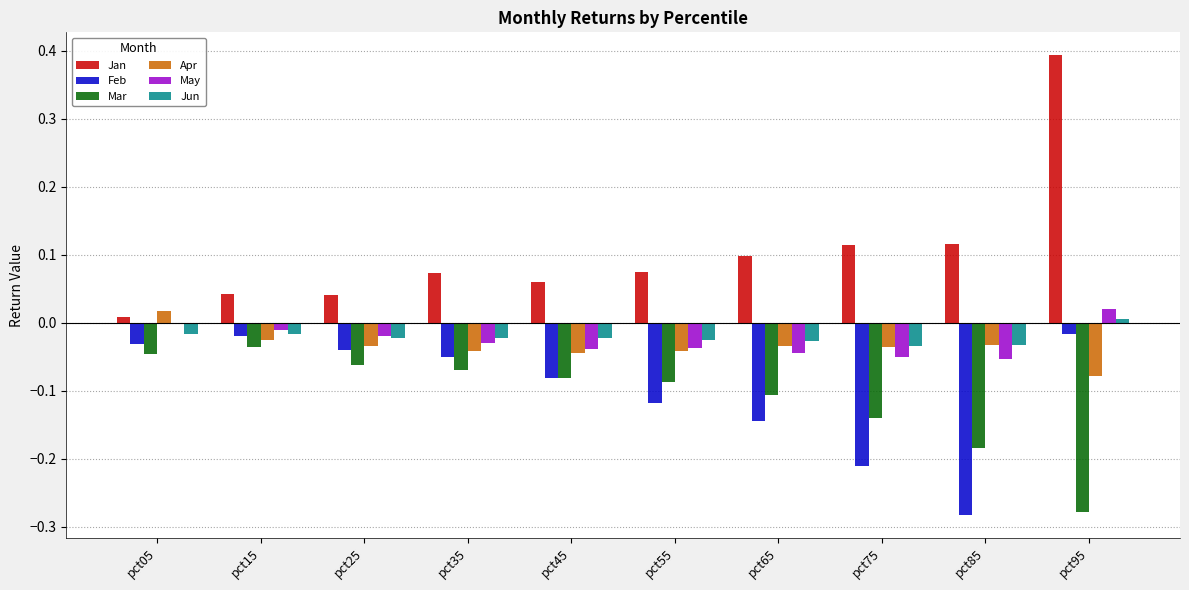

How many data points does each series have?

10